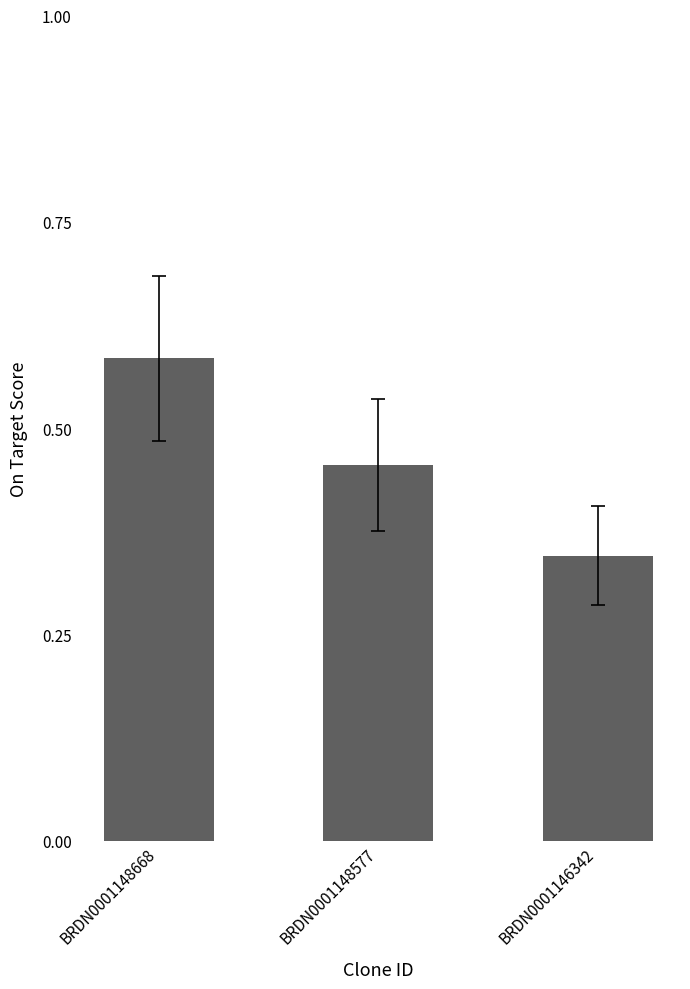

Count the number of categories in the chart.

3